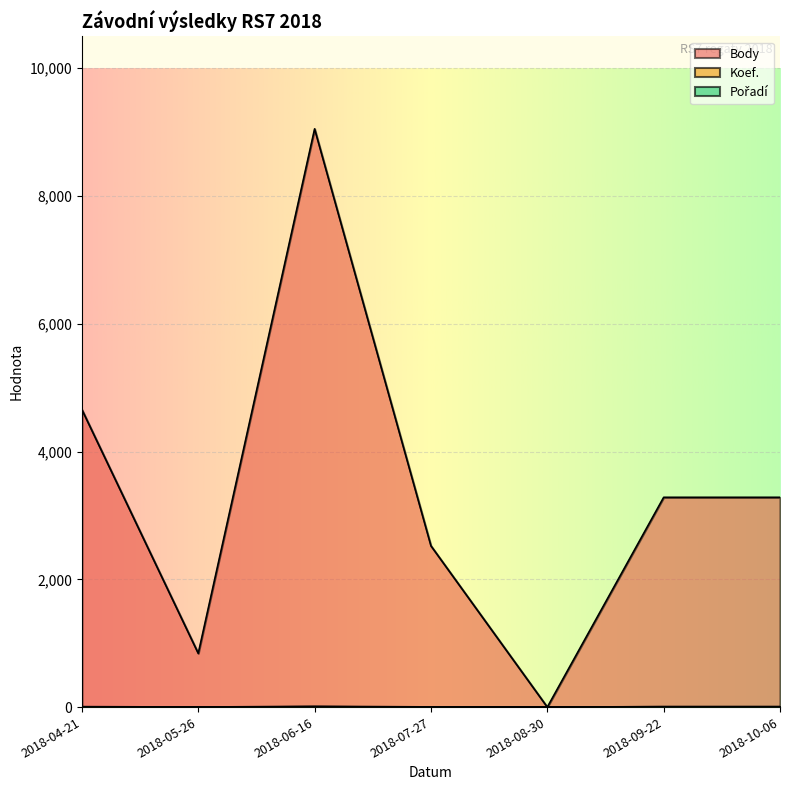

What is the difference between the second highest and second lowest values in the Koef. series?

6